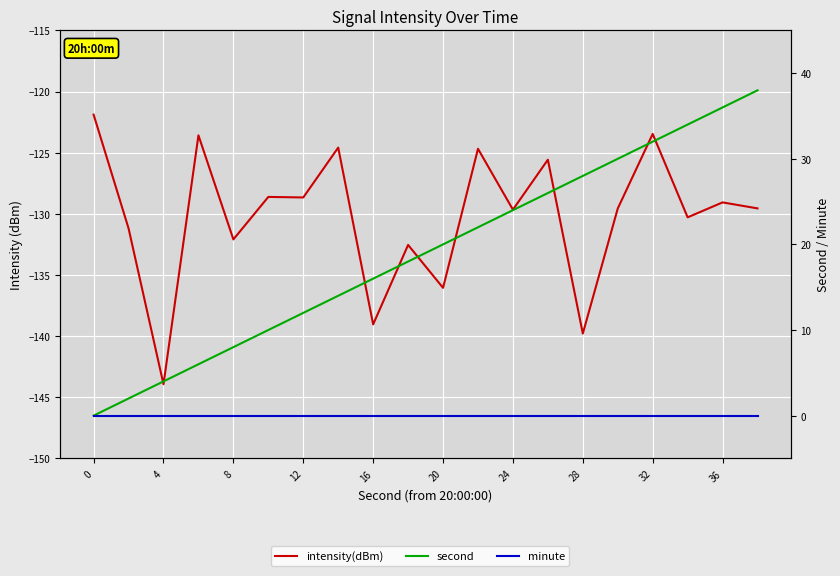

What is the difference between the maximum and minimum values in the second series?

38.0